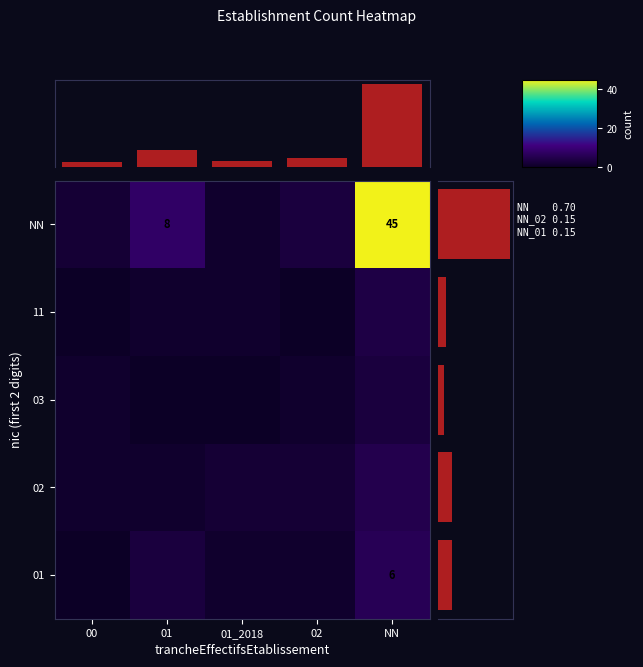

The NN series shows 3 at 01. True or false?

False